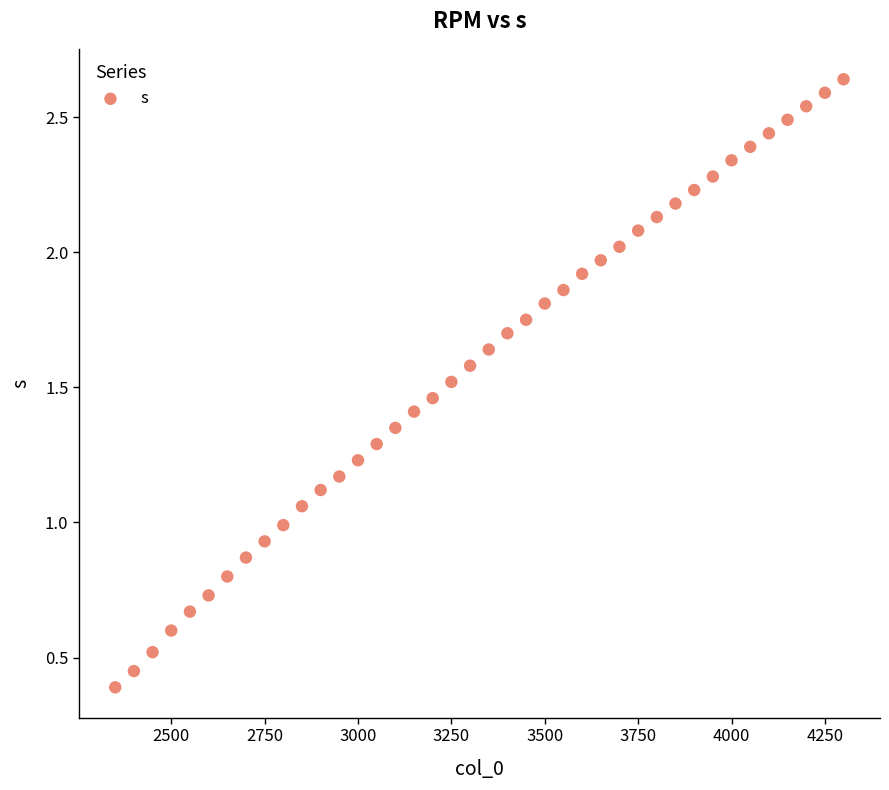

What is the range of X values (max minus min)?

1950.0